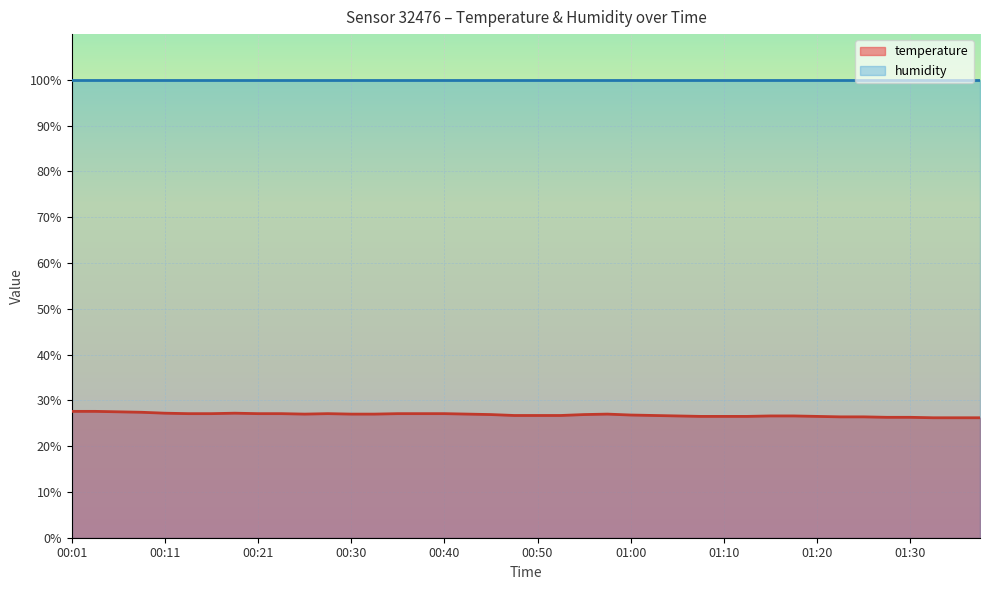

Count the number of categories in the chart.

40